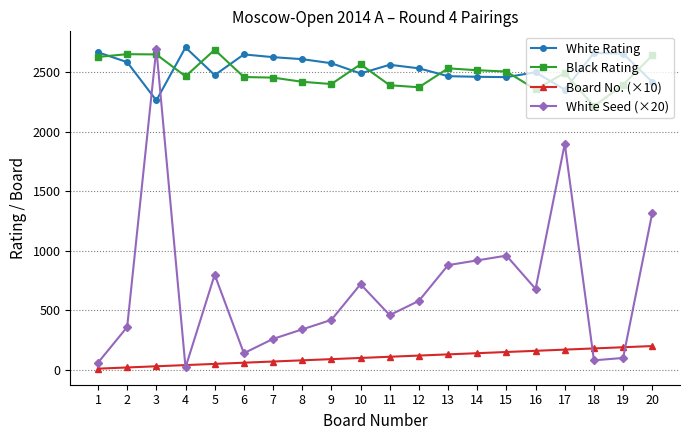

True or false: White Rating has more than 0 interior local peaks.

True